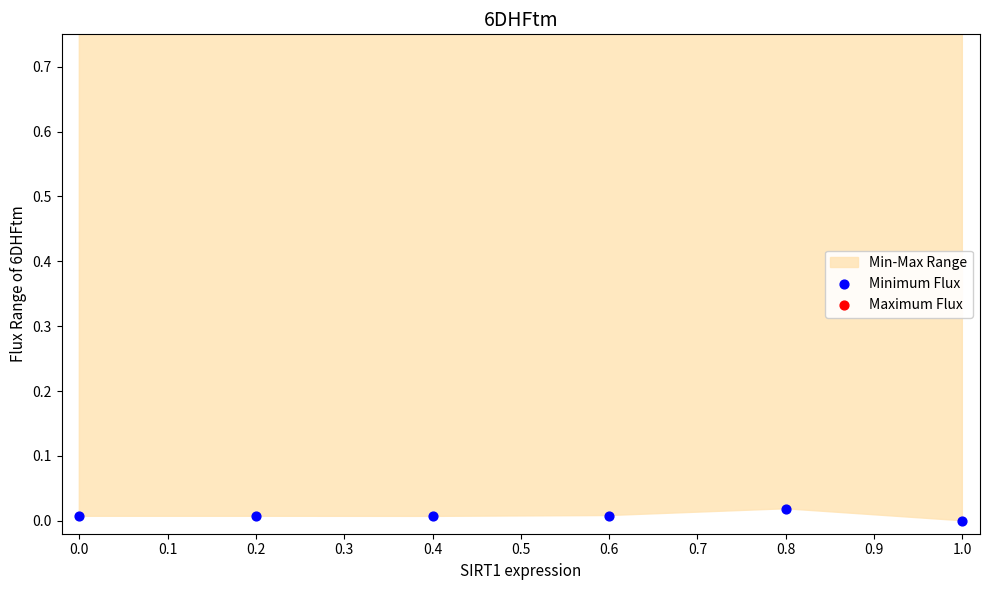

Which series reaches the maximum Y coordinate?

Maximum Flux